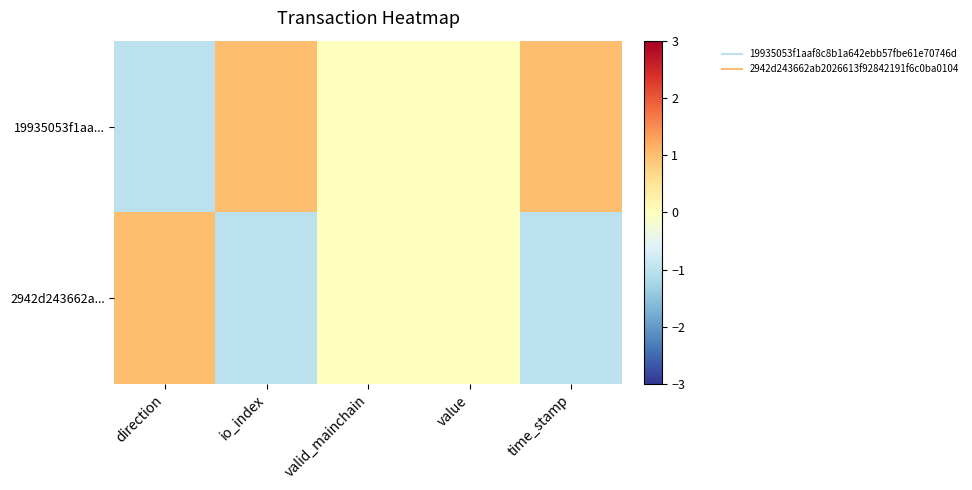

At how many categories does at least one series exceed 0?

3